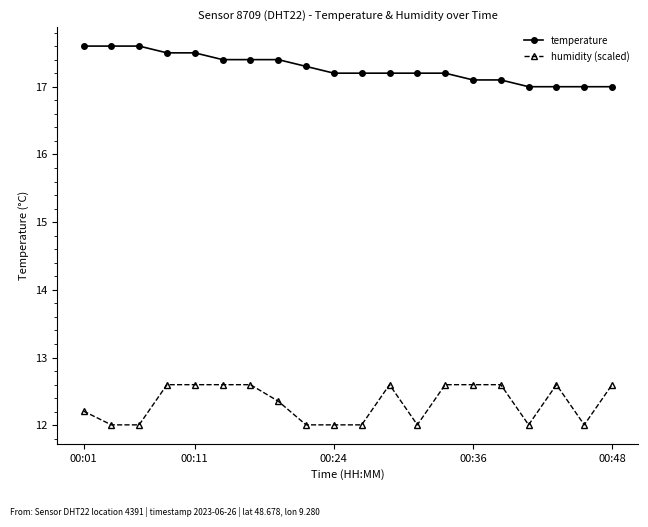

True or false: temperature and humidity (scaled) cross at least once.

False